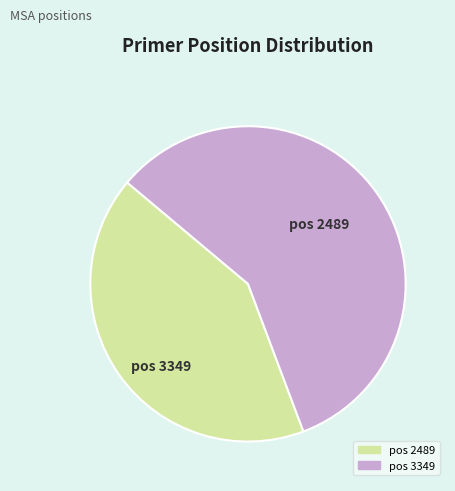

Is there a majority slice in this chart?

Yes